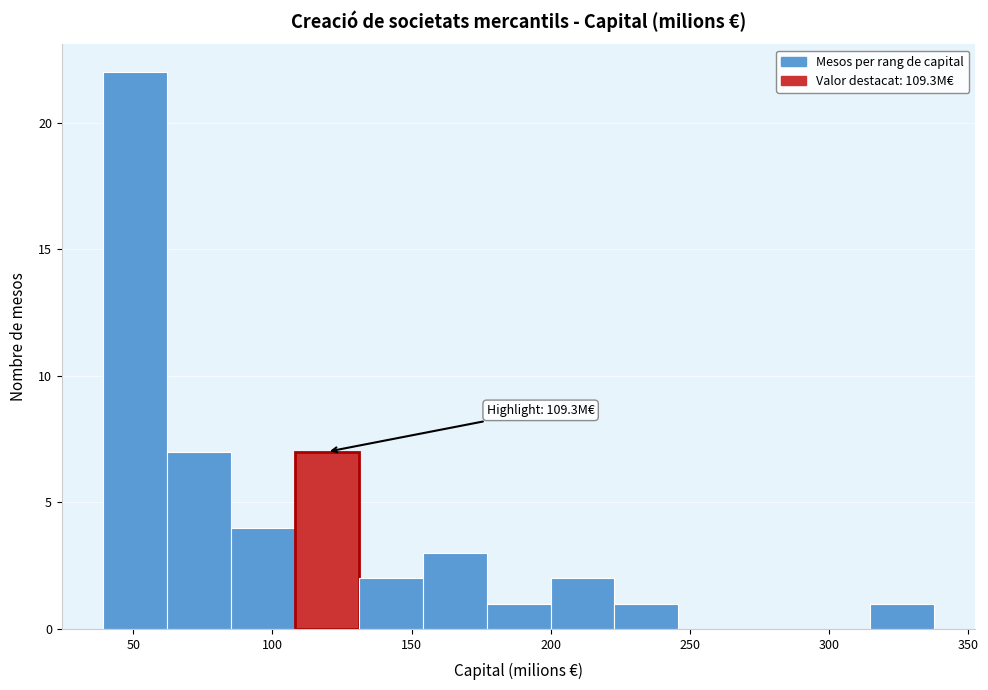

Which range on the x-axis has the tallest bar?

40 to 60